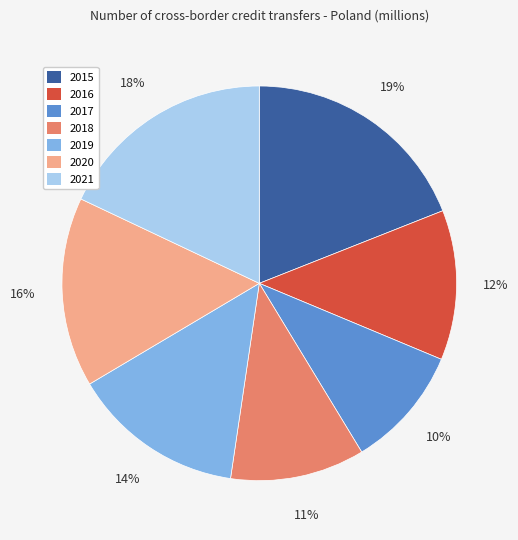

Does 2015 represent more than half of the total?

No